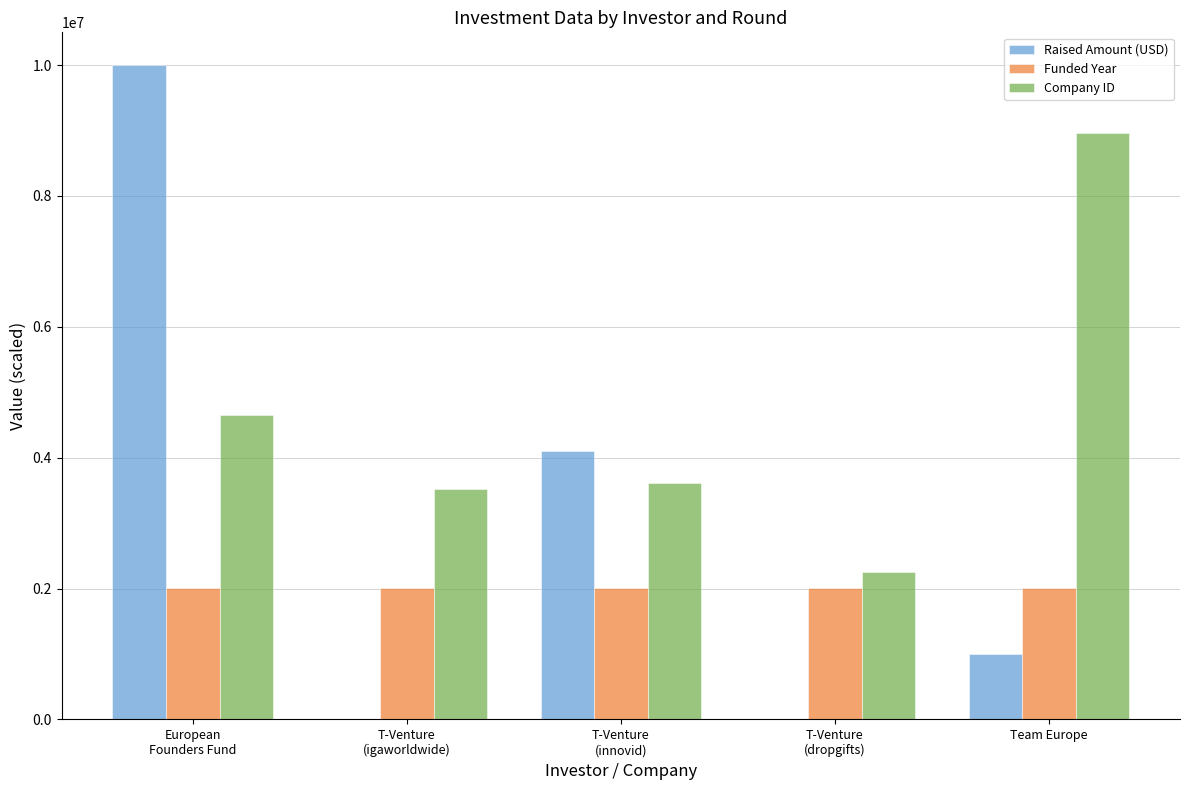

What is the average value of the Raised Amount (USD) series?

3020000